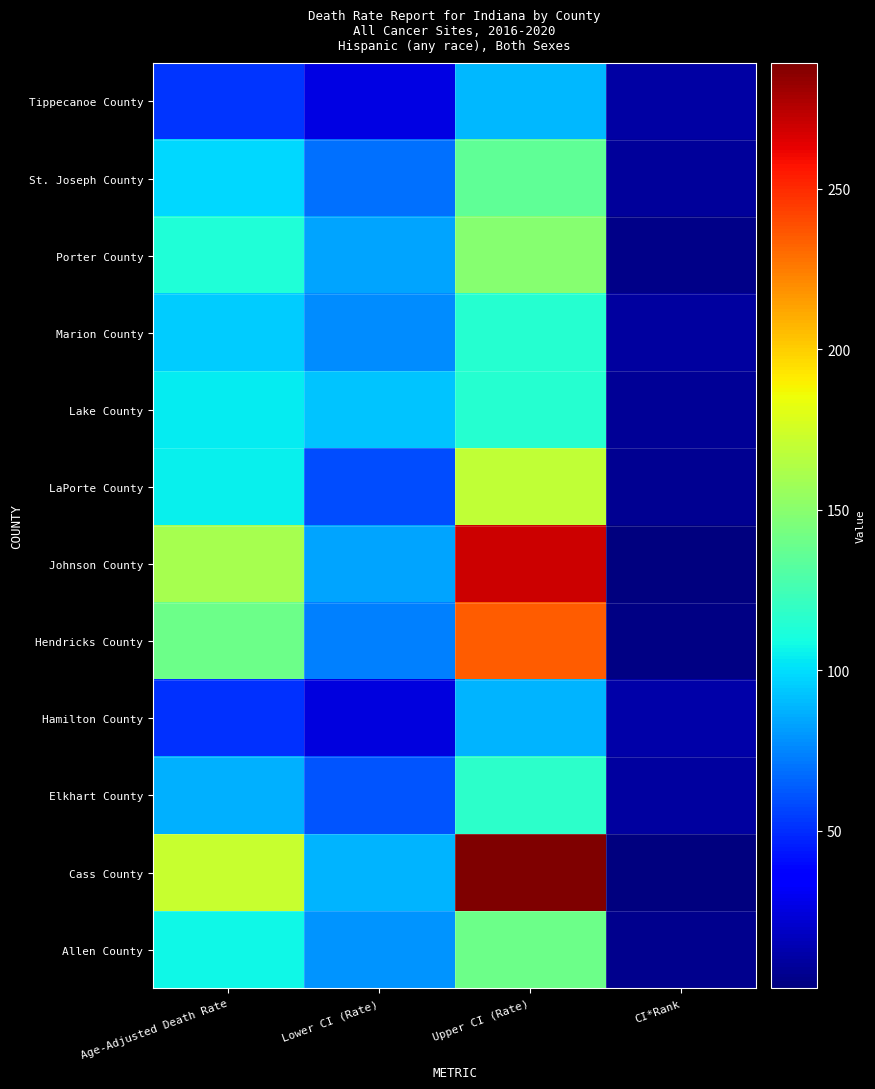

Reading left to right, transcribe all the data shown in this chart.

Tippecanoe County: Age-Adjusted Death Rate=52.1	Lower CI (Rate)=26.6	Upper CI (Rate)=89.6	CI*Rank=11.0
St. Joseph County: Age-Adjusted Death Rate=98.5	Lower CI (Rate)=68.8	Upper CI (Rate)=135.0	CI*Rank=8.0
Porter County: Age-Adjusted Death Rate=113.4	Lower CI (Rate)=83.6	Upper CI (Rate)=149.2	CI*Rank=4.0
Marion County: Age-Adjusted Death Rate=94.8	Lower CI (Rate)=76.9	Upper CI (Rate)=115.2	CI*Rank=9.0
Lake County: Age-Adjusted Death Rate=103.9	Lower CI (Rate)=93.2	Upper CI (Rate)=115.5	CI*Rank=7.0
LaPorte County: Age-Adjusted Death Rate=105.3	Lower CI (Rate)=59.1	Upper CI (Rate)=169.6	CI*Rank=6.0
Johnson County: Age-Adjusted Death Rate=160.5	Lower CI (Rate)=83.4	Upper CI (Rate)=269.6	CI*Rank=2.0
Hendricks County: Age-Adjusted Death Rate=140.4	Lower CI (Rate)=73.2	Upper CI (Rate)=235.1	CI*Rank=3.0
Hamilton County: Age-Adjusted Death Rate=51.1	Lower CI (Rate)=25.4	Upper CI (Rate)=88.8	CI*Rank=12.0
Elkhart County: Age-Adjusted Death Rate=86.6	Lower CI (Rate)=61.4	Upper CI (Rate)=117.3	CI*Rank=10.0
Cass County: Age-Adjusted Death Rate=171.0	Lower CI (Rate)=88.3	Upper CI (Rate)=289.2	CI*Rank=1.0
Allen County: Age-Adjusted Death Rate=107.0	Lower CI (Rate)=79.1	Upper CI (Rate)=140.2	CI*Rank=5.0